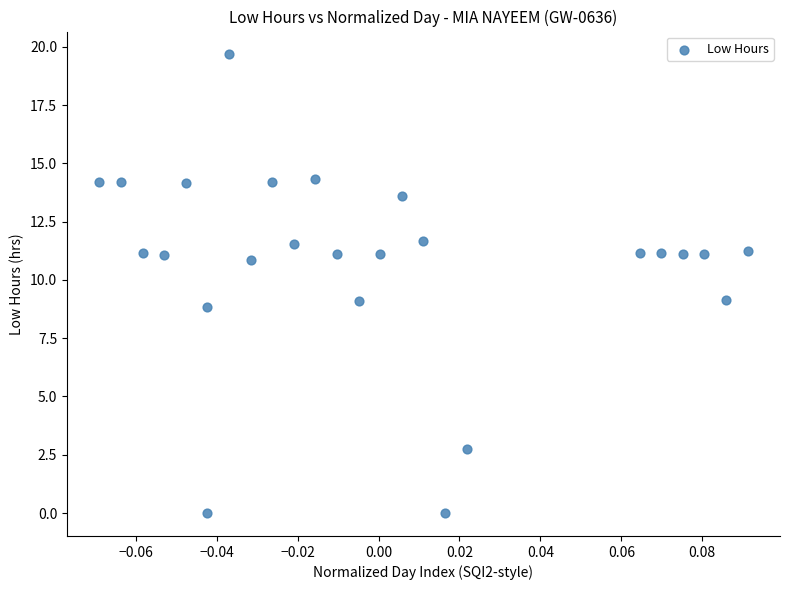

What is the range of Y values (max minus min)?

19.7